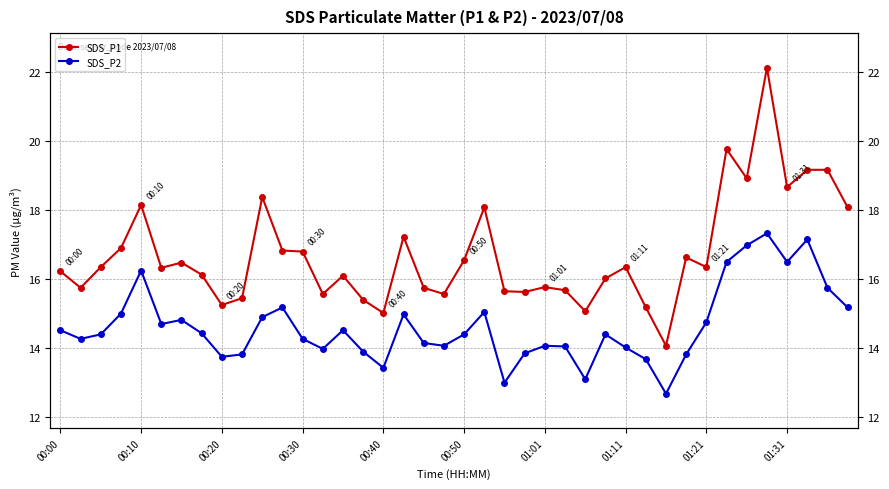

How many interior local peaks does the SDS_P1 series have?

11